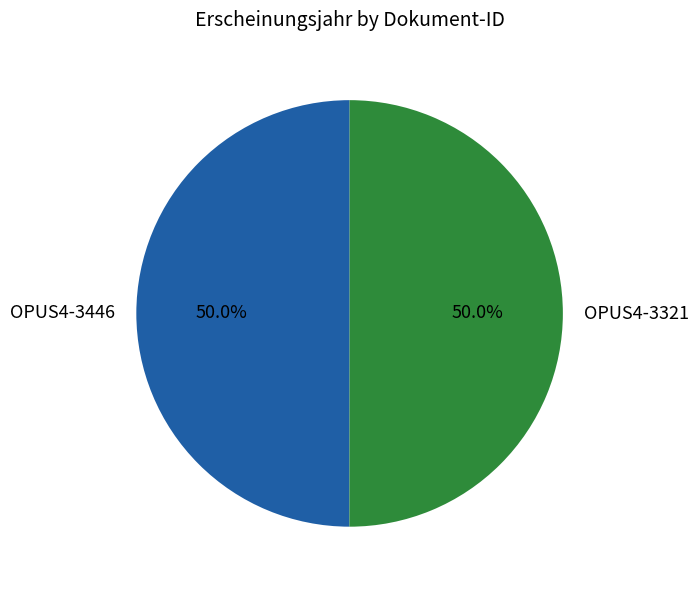

How many segments does this pie chart have?

2